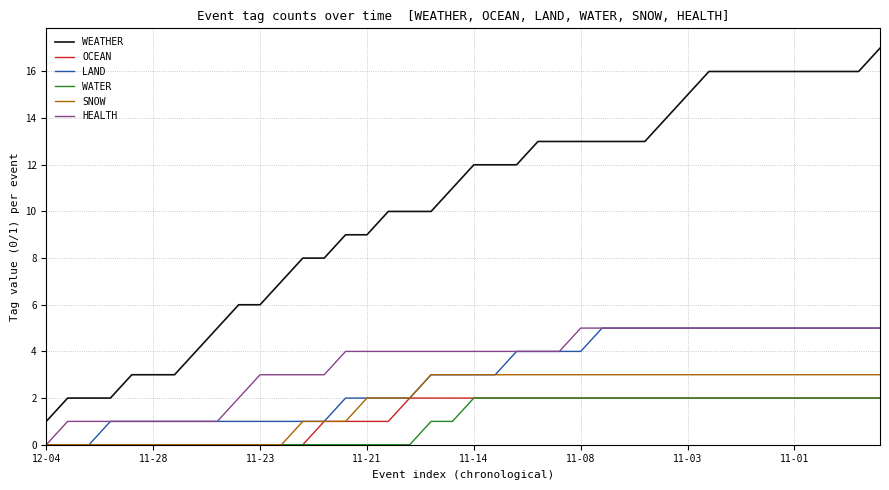

True or false: WEATHER and WATER intersect in this chart.

False